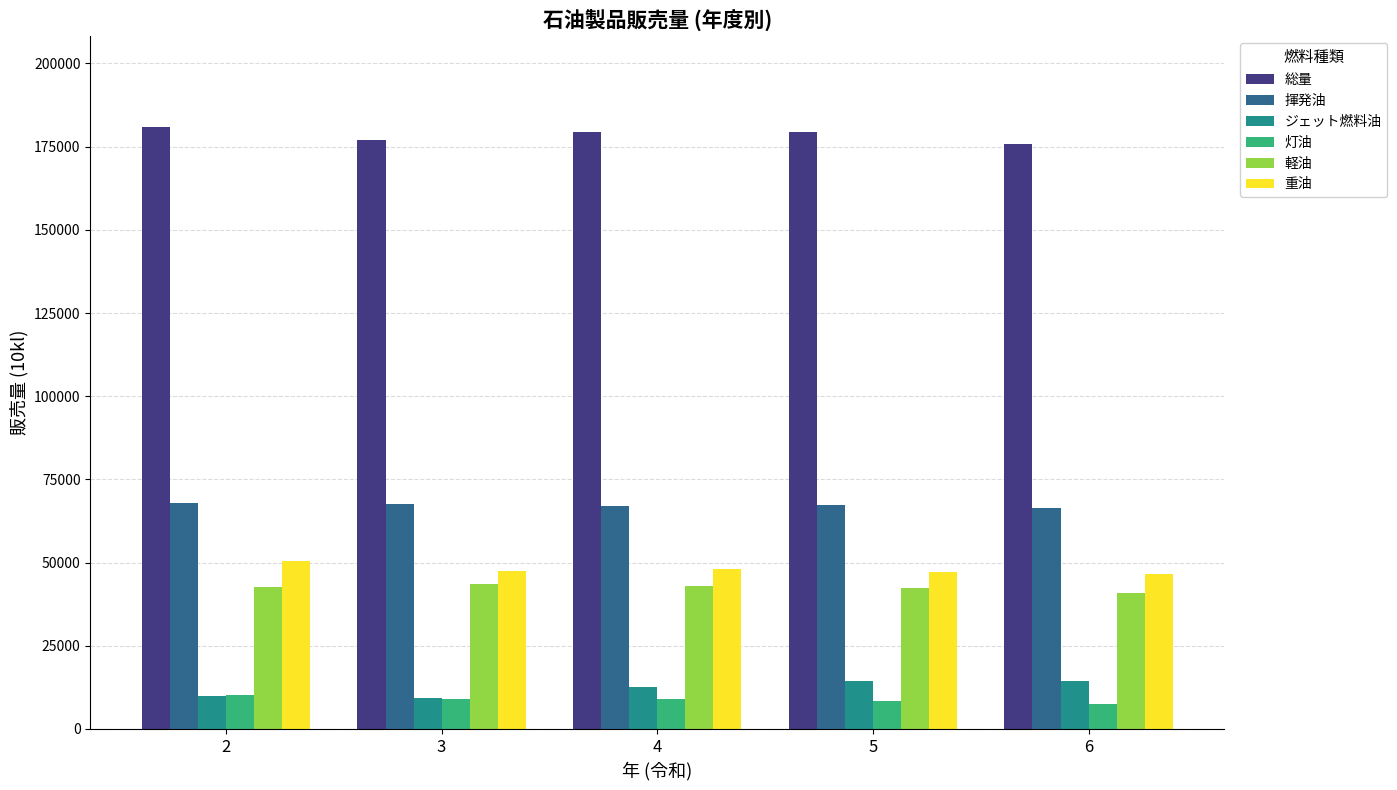

The 軽油 series shows 42953 at 4. True or false?

True